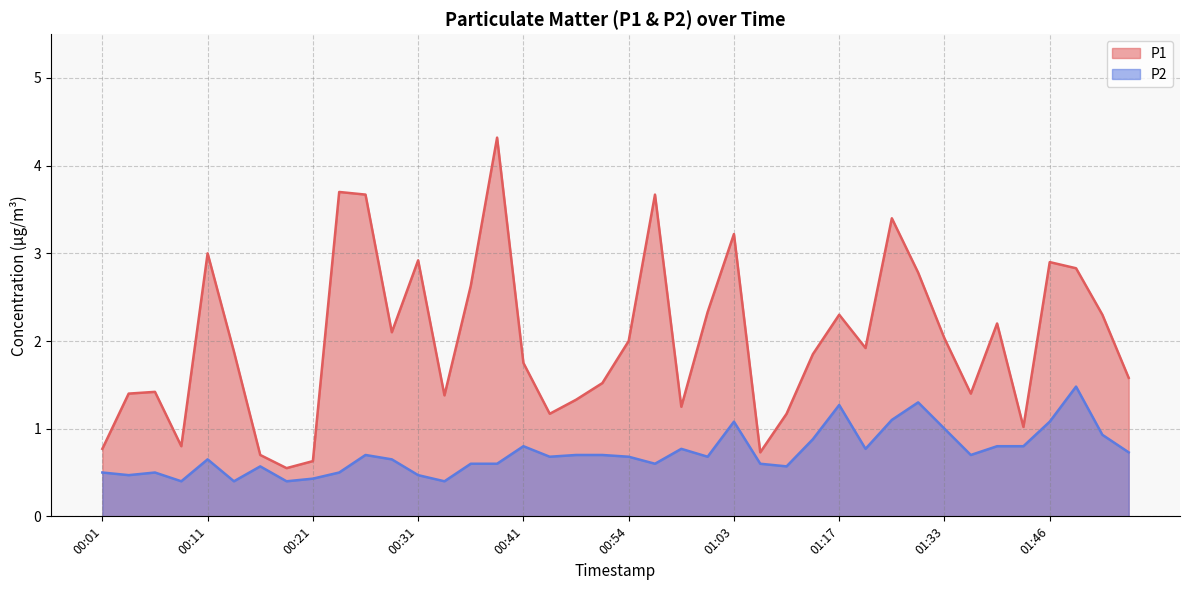

Does the chart display data point markers on the line(s)?

No